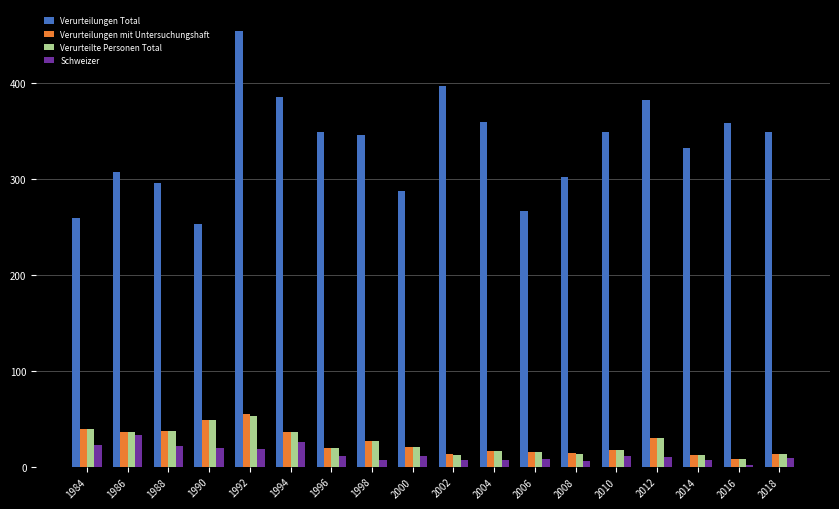

How many categories are shown in the chart?

18